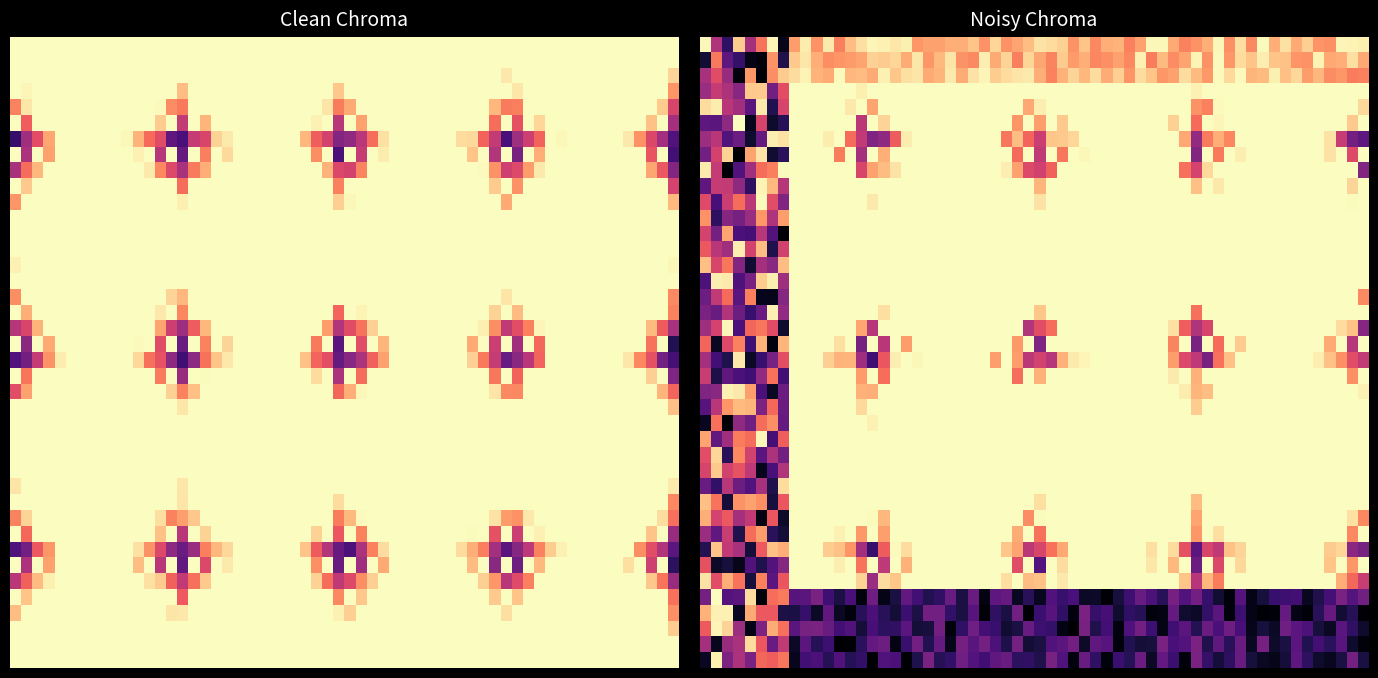

The value of b06521df3eff9b4147f97068da77090e680dbf9 at direction is -2. True or false?

False